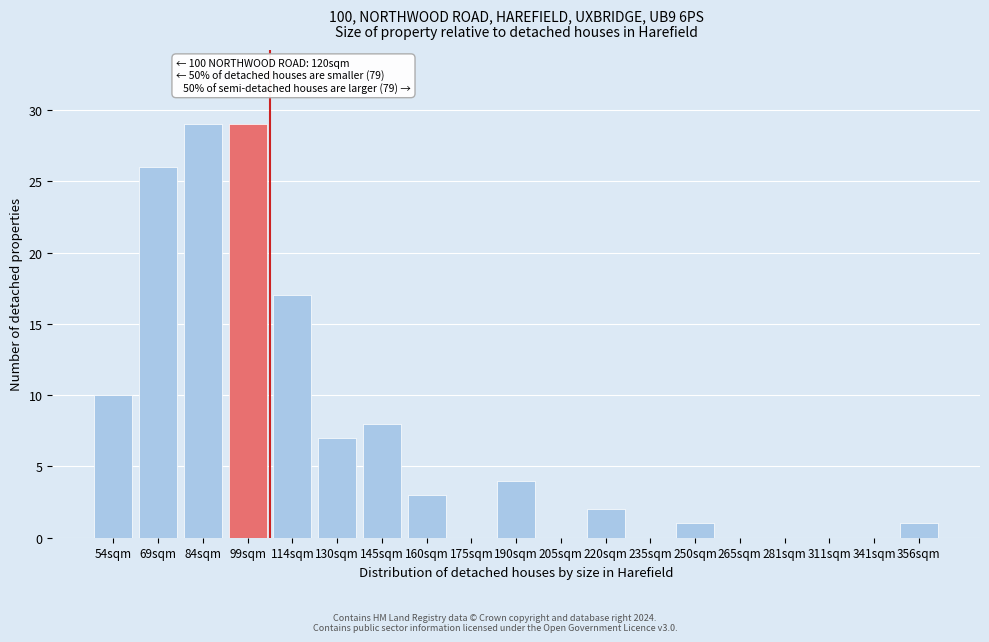

Reading left to right, transcribe all the data shown in this chart.

54sqm=10	69sqm=26	84sqm=29	99sqm=29	114sqm=17	130sqm=7	145sqm=8	160sqm=3	175sqm=0	190sqm=4	205sqm=0	220sqm=2	235sqm=0	250sqm=1	265sqm=0	281sqm=0	311sqm=0	341sqm=0	356sqm=1